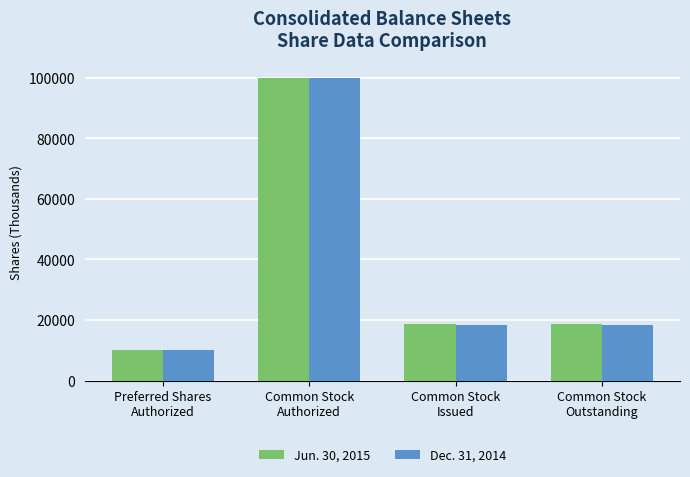

Is the value of Dec. 31, 2014 at Common Stock
Outstanding greater than the value of Jun. 30, 2015 at Common Stock
Authorized?

No